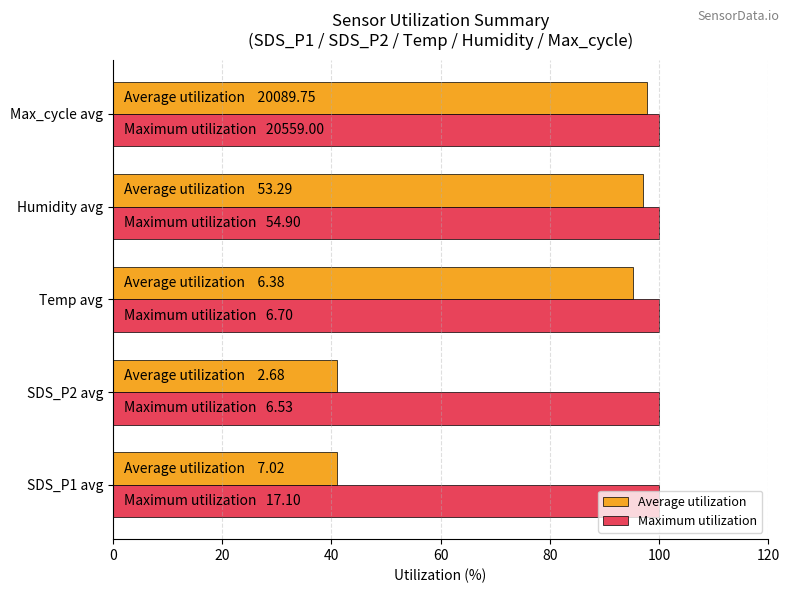

The value of Maximum utilization at SDS_P2 avg is 100.0. True or false?

True